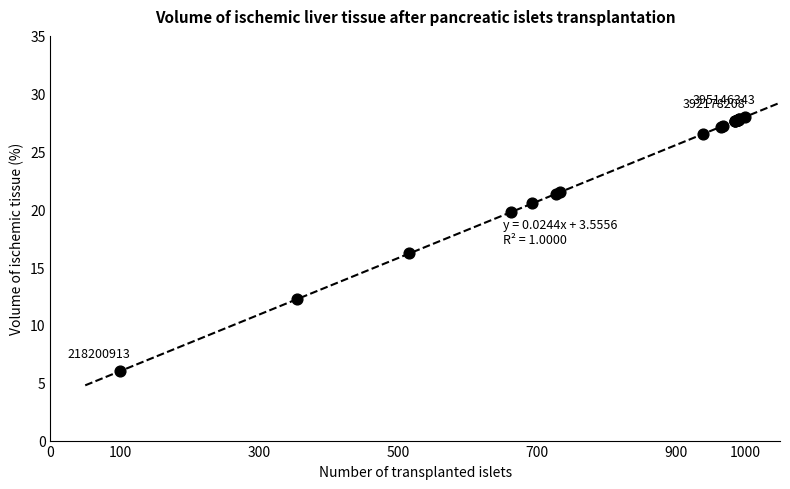

What Y value in the scatter plot is closest to 17?

16.2